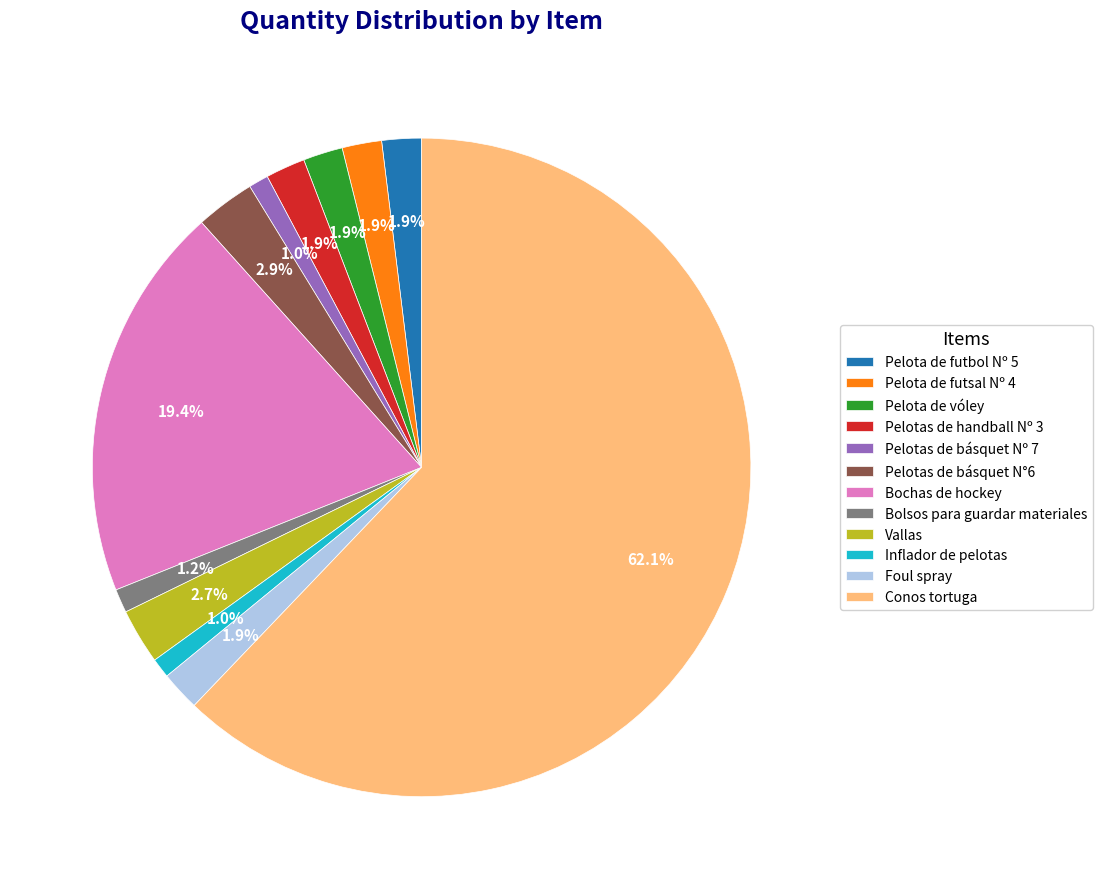

Is there any slice that represents more than half of the pie?

Yes